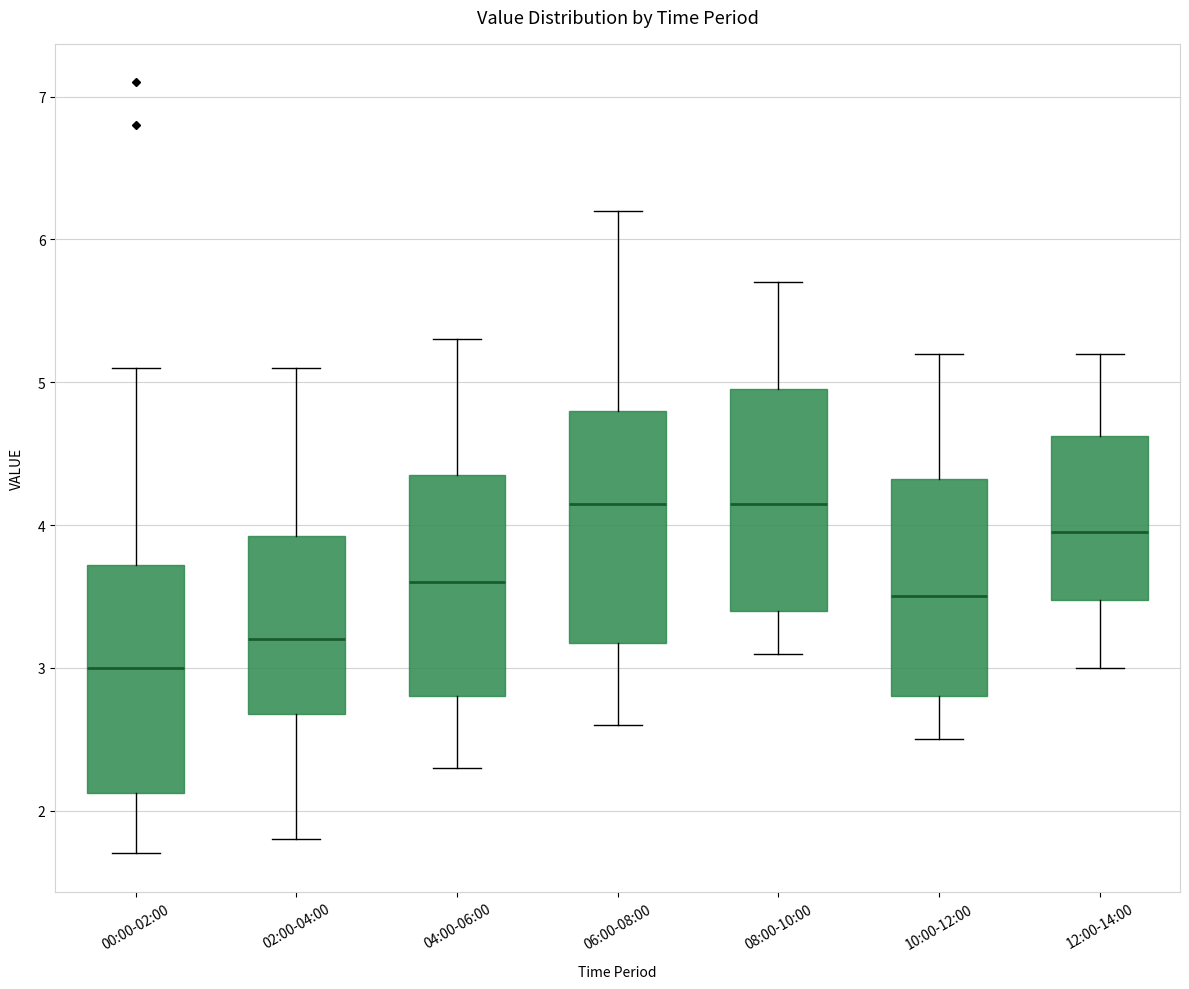

Reading left to right, transcribe this box plot: for each box, give where its median line is, the range the box spans, and where its two whiskers end, as read against the y-axis. The values are not printed on the chart, so give them approximately, as read against the axis.

00:00-02:00: median 3.0, box 2.1 to 3.7, whiskers 1.7 to 5.1
02:00-04:00: median 3.2, box 2.7 to 3.9, whiskers 1.8 to 5.1
04:00-06:00: median 3.6, box 2.8 to 4.4, whiskers 2.3 to 5.3
06:00-08:00: median 4.2, box 3.2 to 4.8, whiskers 2.6 to 6.2
08:00-10:00: median 4.2, box 3.4 to 5.0, whiskers 3.1 to 5.7
10:00-12:00: median 3.5, box 2.8 to 4.3, whiskers 2.5 to 5.2
12:00-14:00: median 4.0, box 3.5 to 4.6, whiskers 3.0 to 5.2